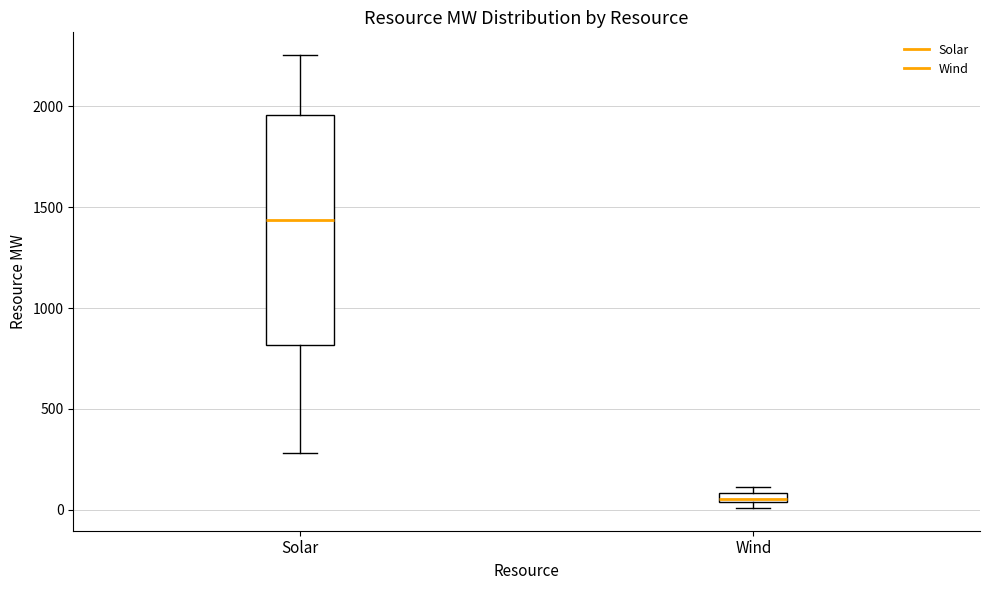

Which box has the highest median line?

Solar